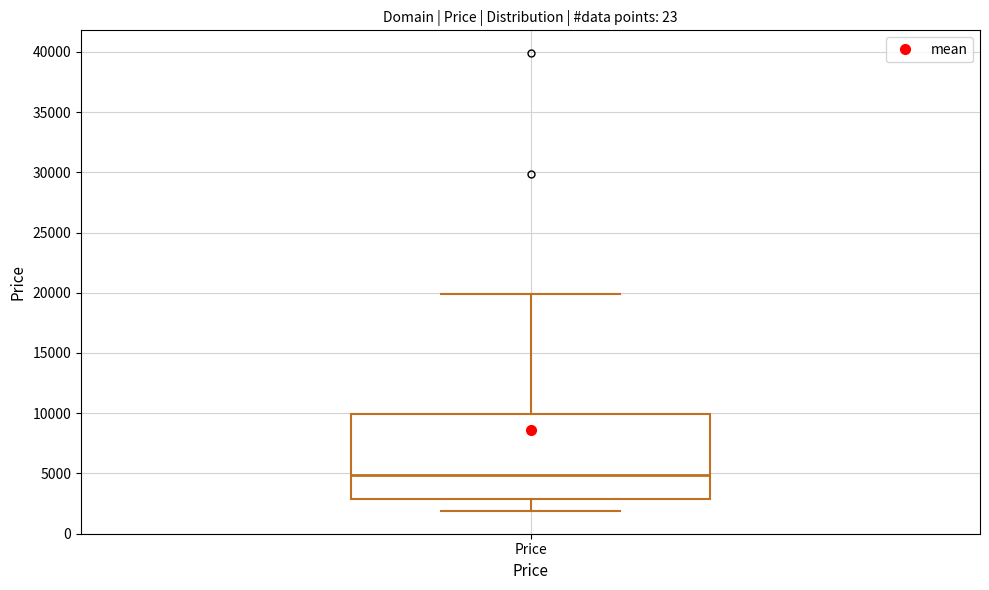

Where does the median line of the box for Price sit on the y-axis? The values are not printed on the chart, so give them approximately, as read against the axis.

5000